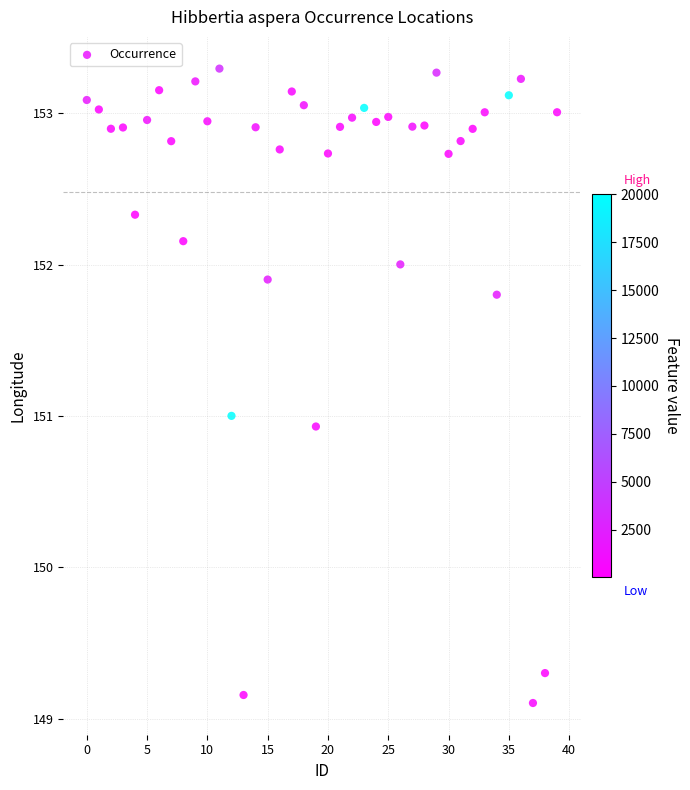

What is the range of Y values (max minus min)?

4.2